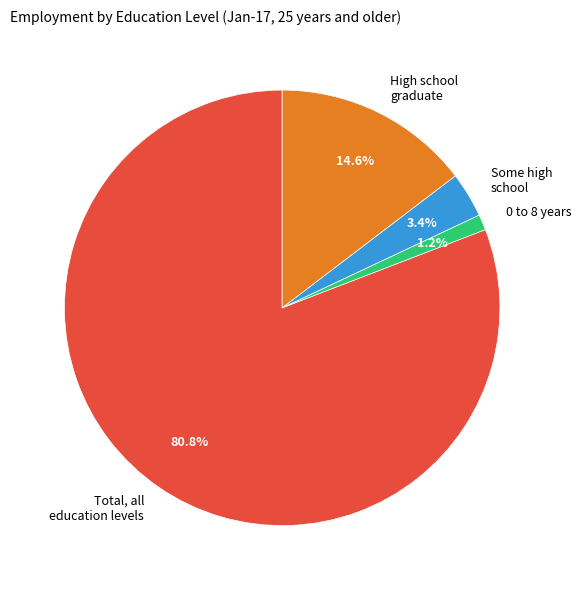

What portion of the pie excludes 0 to 8 years?

98.8%